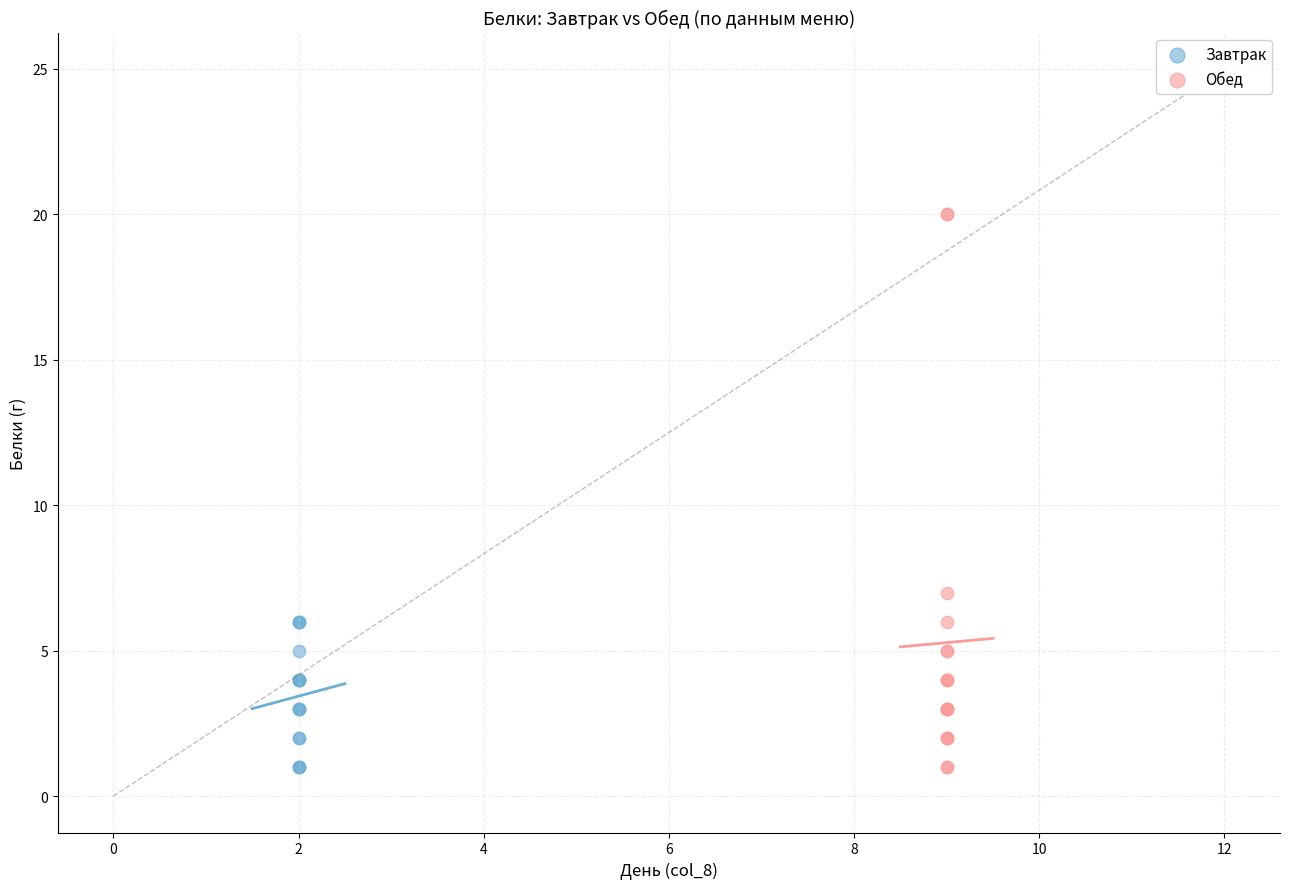

Which series has the widest spread of Y values?

Обед